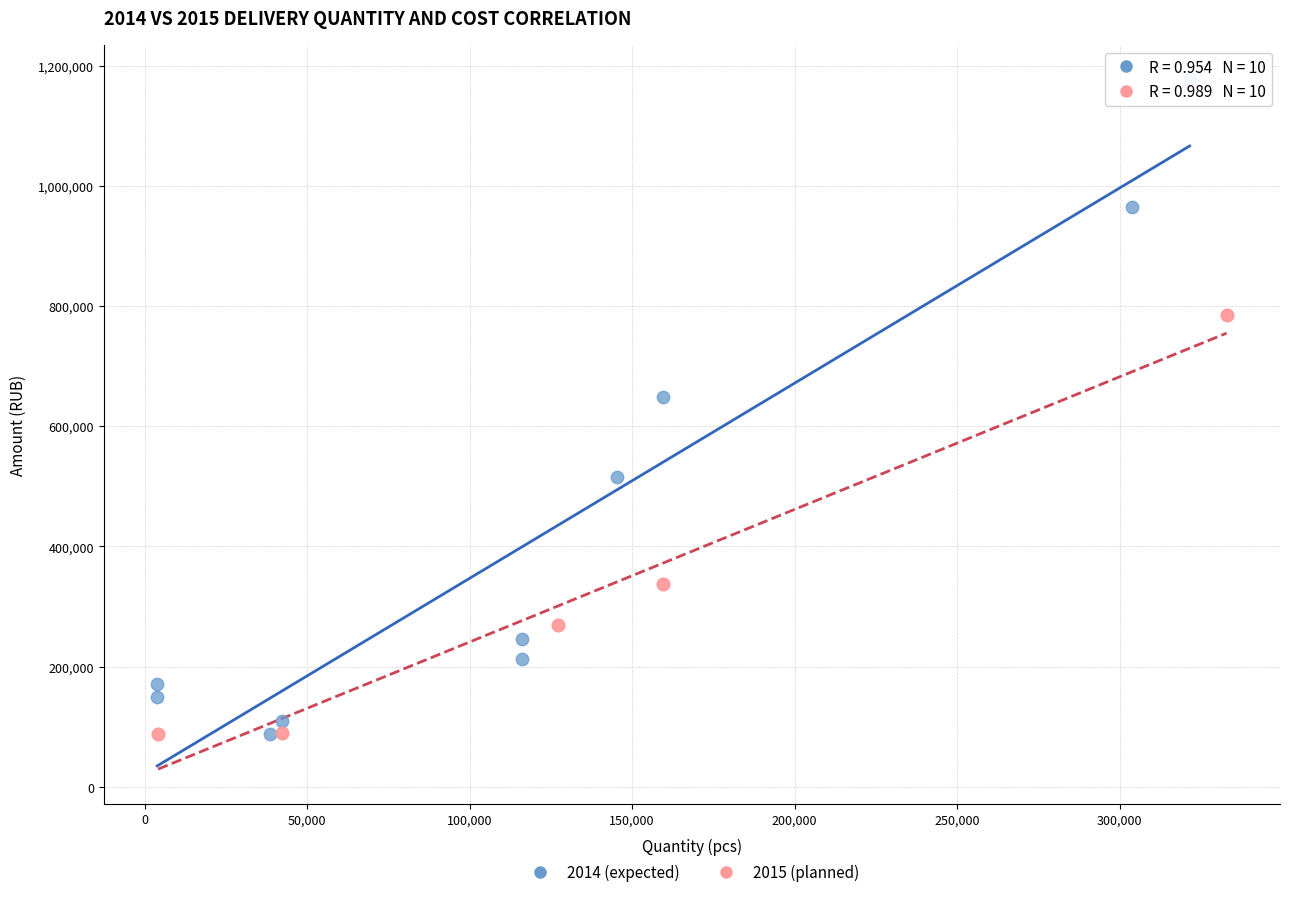

Which series has the largest Y range (max minus min)?

2014 (expected)